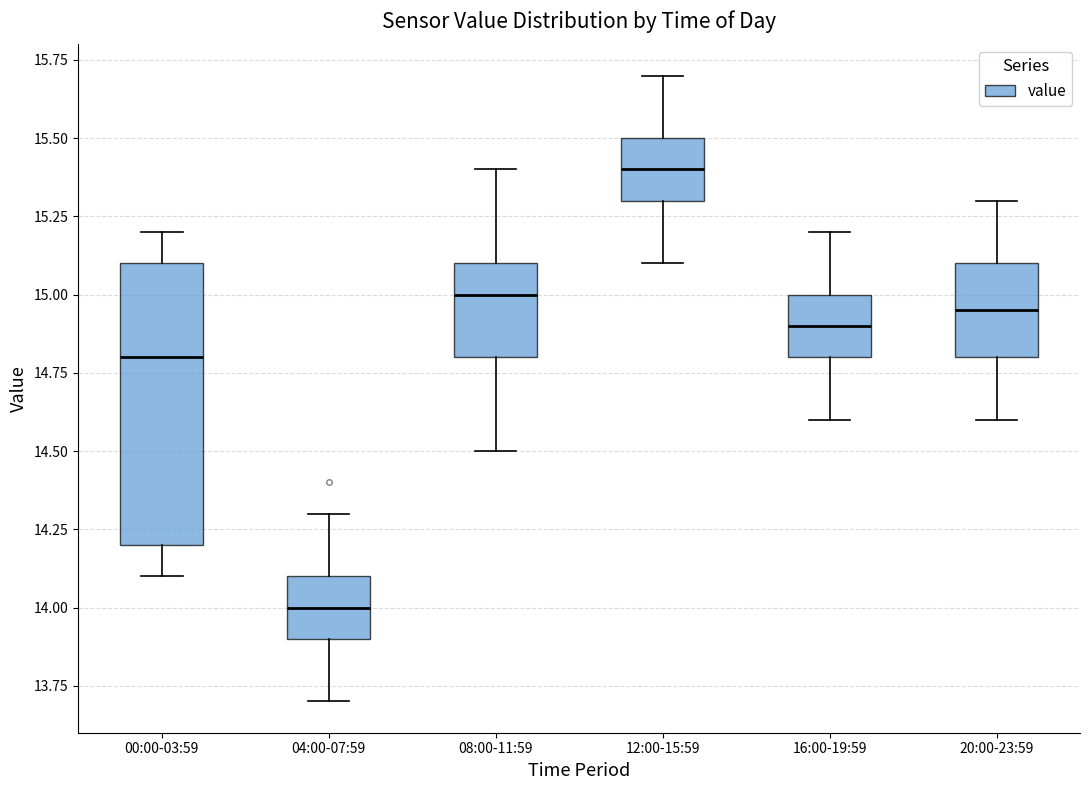

Where is the upper edge of the box for 08:00-11:59 on the y-axis? The values are not printed on the chart, so give them approximately, as read against the axis.

15.10